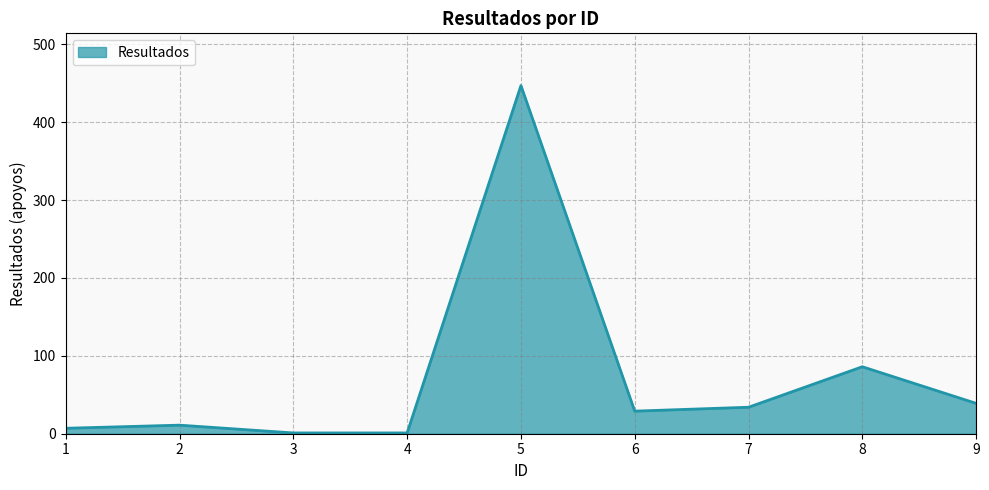

What is the maximum value shown in the chart?

447